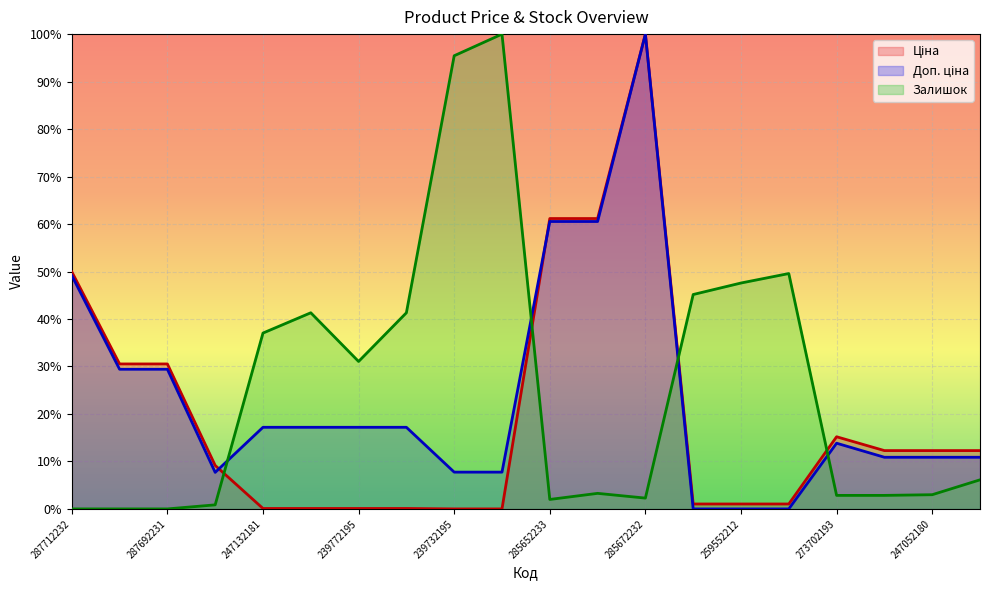

How many data points does each series have?

20